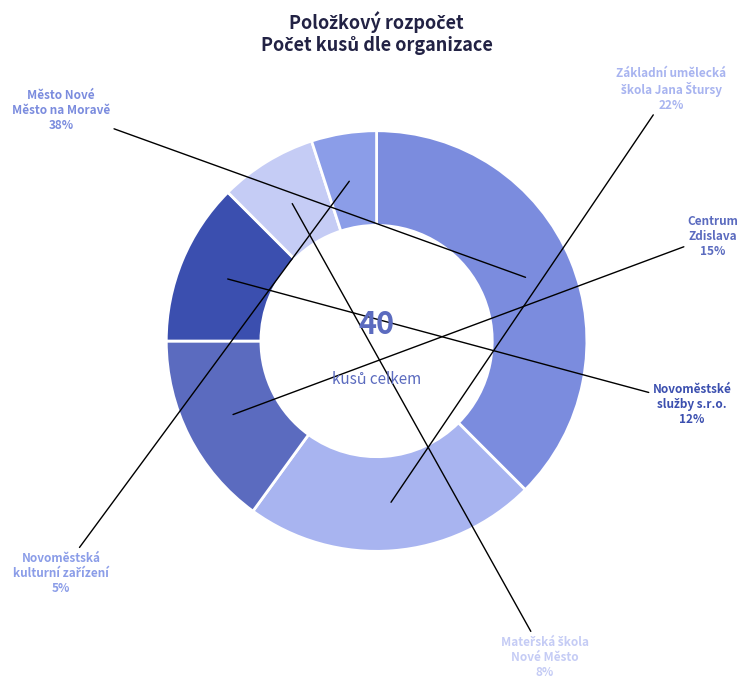

To the nearest percent, what is the average slice percentage?

17%